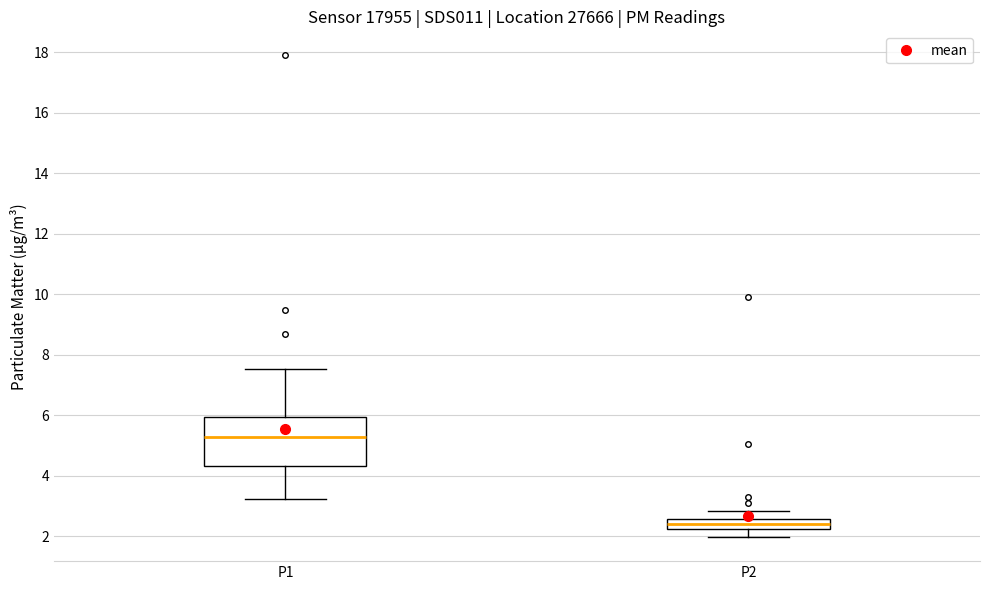

Comparing the boxes themselves (not the whiskers), which one is the tallest?

P1